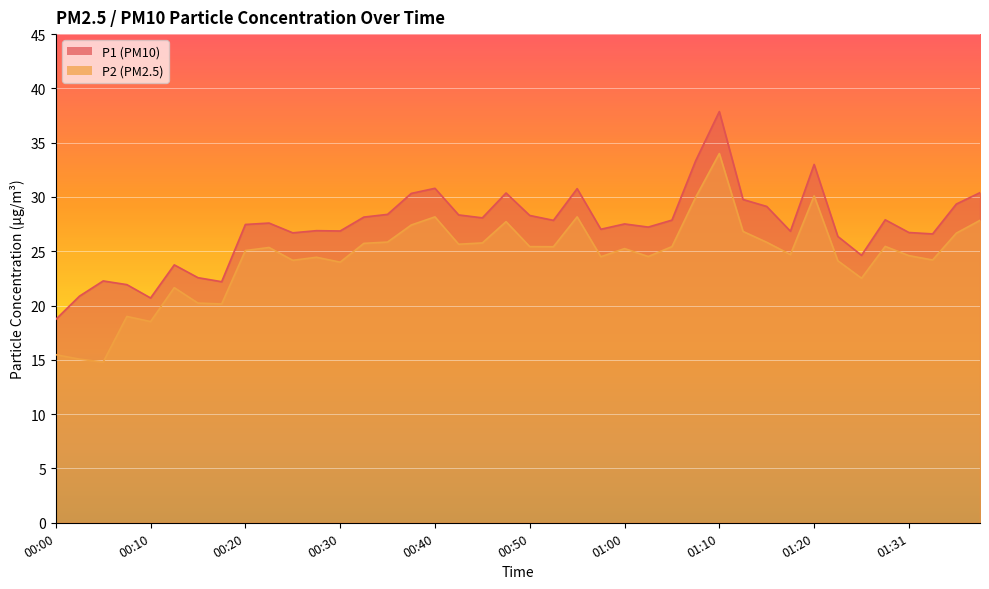

Which has a higher value, 00:52 or 01:20?

01:20